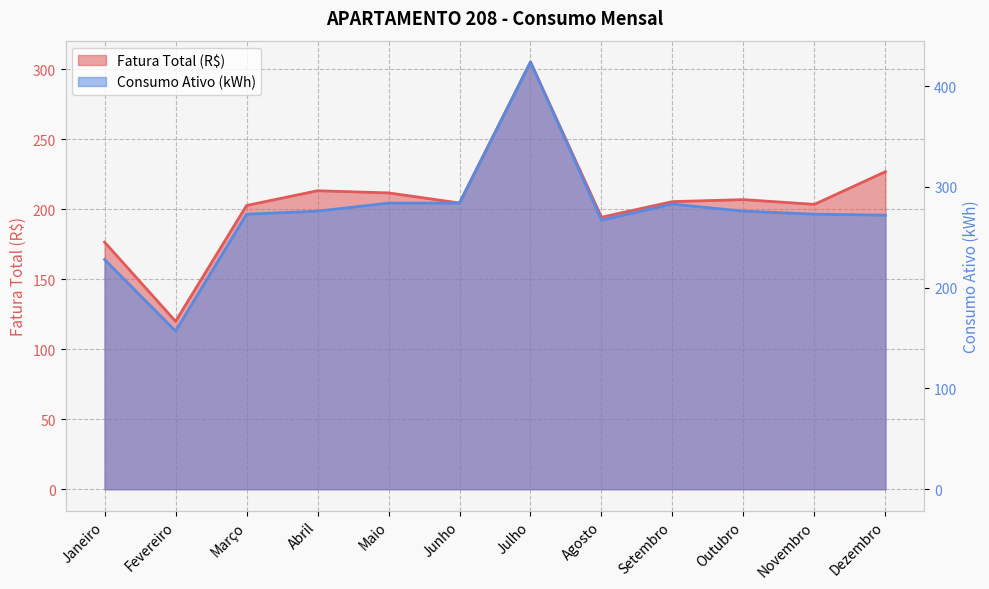

Reading right to left, extract all data points from this chart.

Fatura Total (R$): Dezembro=226.8	Novembro=203.4	Outubro=206.8	Setembro=205.4	Agosto=194.2	Julho=305.0	Junho=204.4	Maio=211.6	Abril=213.1	Março=202.6	Fevereiro=119.9	Janeiro=176.4
Consumo Ativo (kWh): Dezembro=272.0	Novembro=273.0	Outubro=276.0	Setembro=283.0	Agosto=267.0	Julho=424.0	Junho=284.0	Maio=284.0	Abril=276.0	Março=273.0	Fevereiro=157.0	Janeiro=228.0